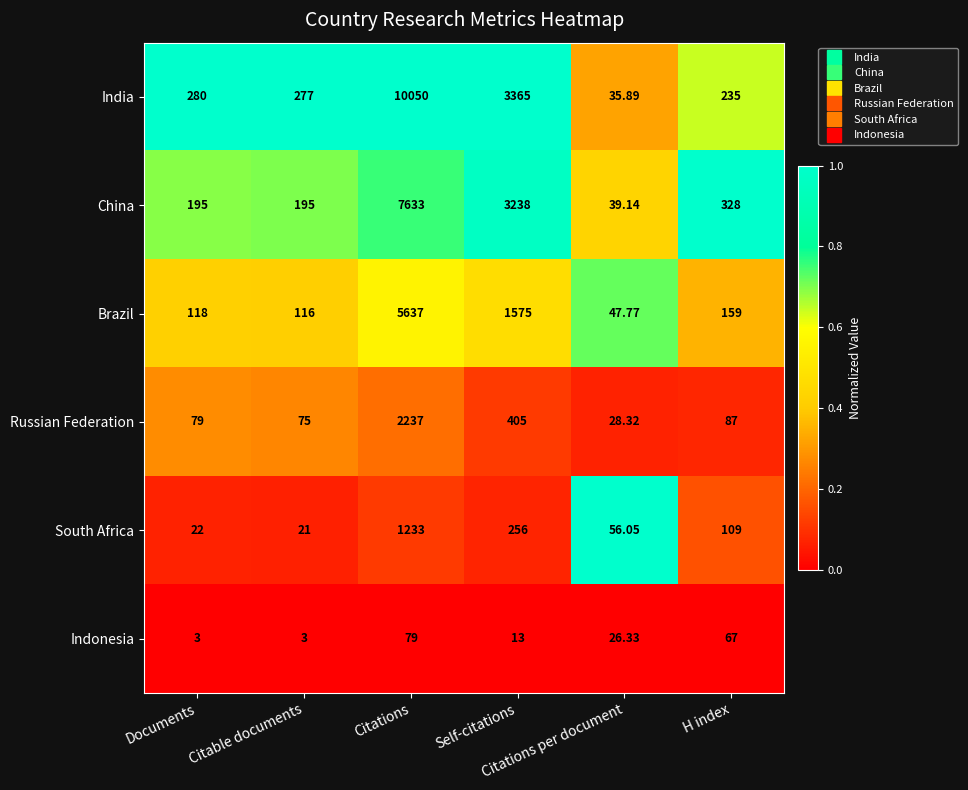

Which series has the largest total across all categories?

India